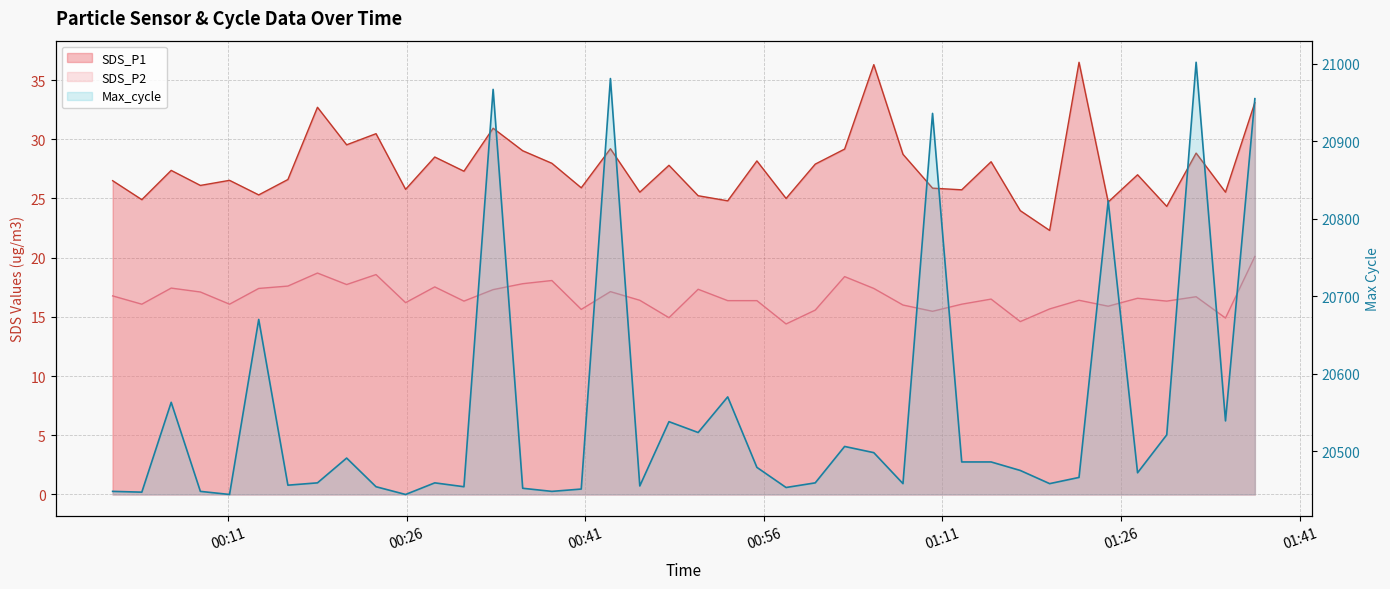

What is the total value across all series at 2022/03/26 00:50:29?

20566.6